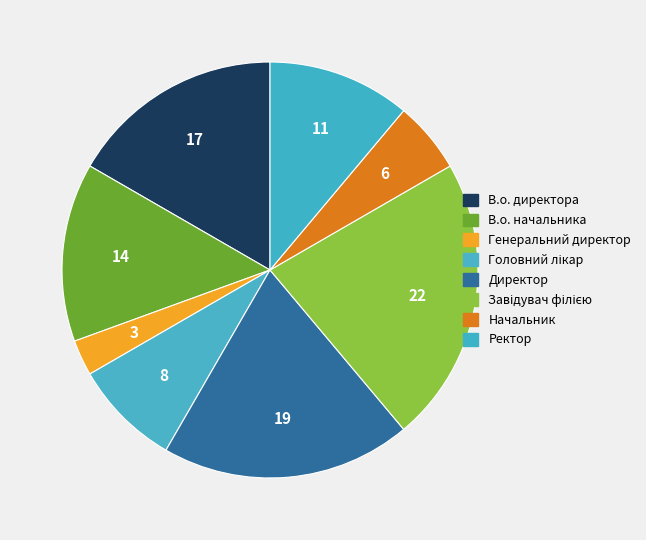

Do Начальник and Завідувач філією together represent more than half of the pie?

No